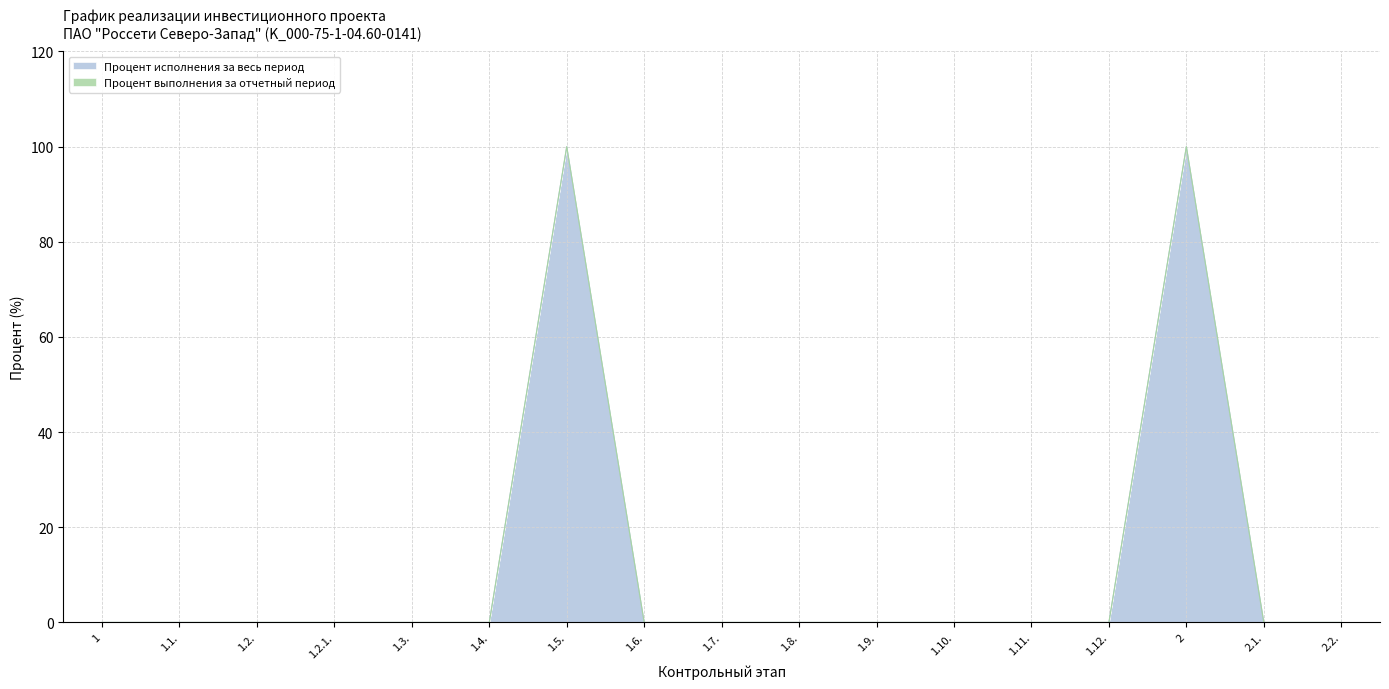

List the labels in order of value, smallest first.

1, 1.1., 1.2., 1.2.1., 1.3., 1.4., 1.6., 1.7., 1.8., 1.9., 1.10., 1.11., 1.12., 2.1., 2.2., 1.5., 2